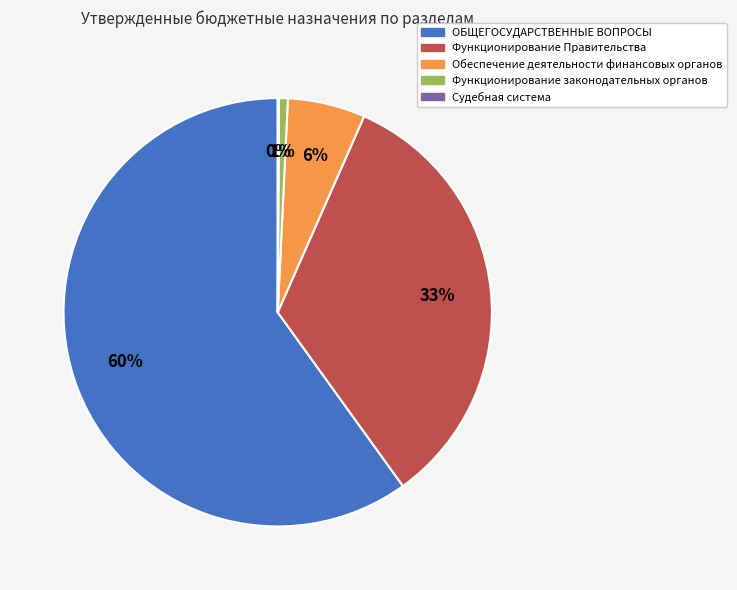

Is there any slice that represents more than half of the pie?

Yes